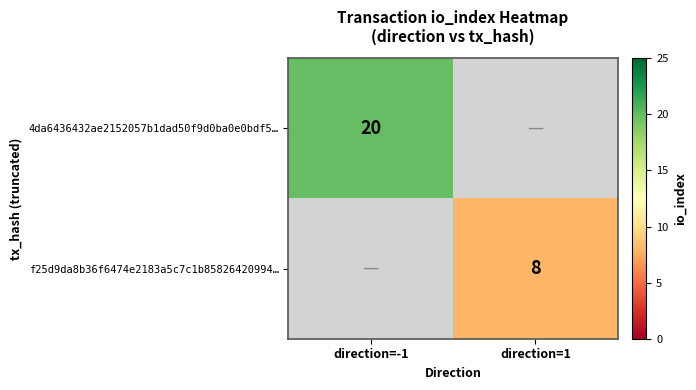

The f25d9da8b36f6474e2183a5c7c1b85826420994… series shows 14.2 at direction=1. True or false?

False